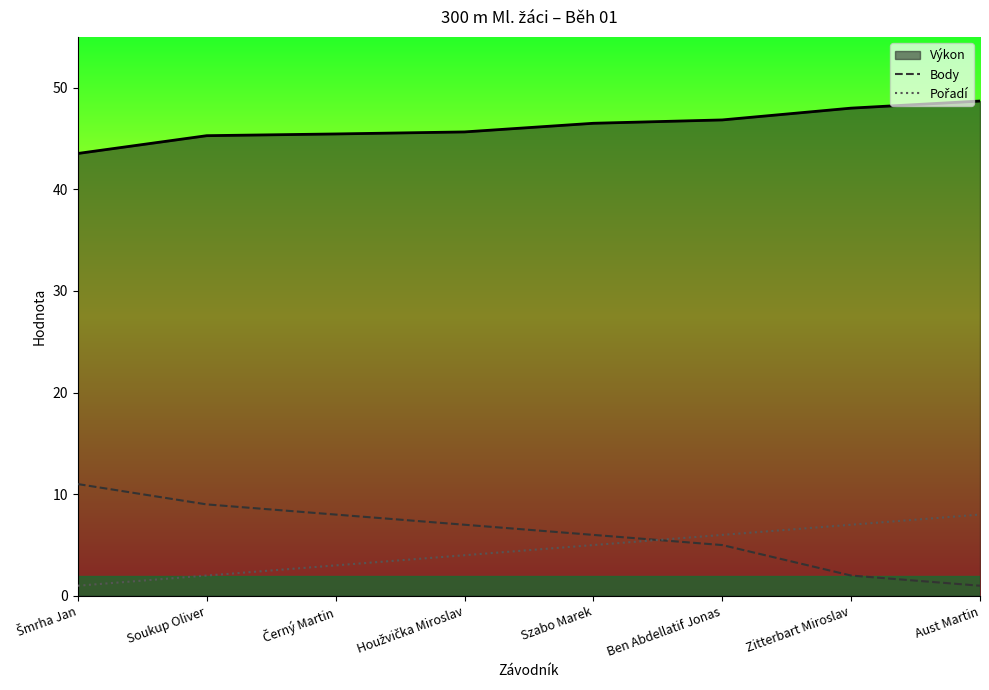

At which label is Body closest to 6?

Szabo Marek